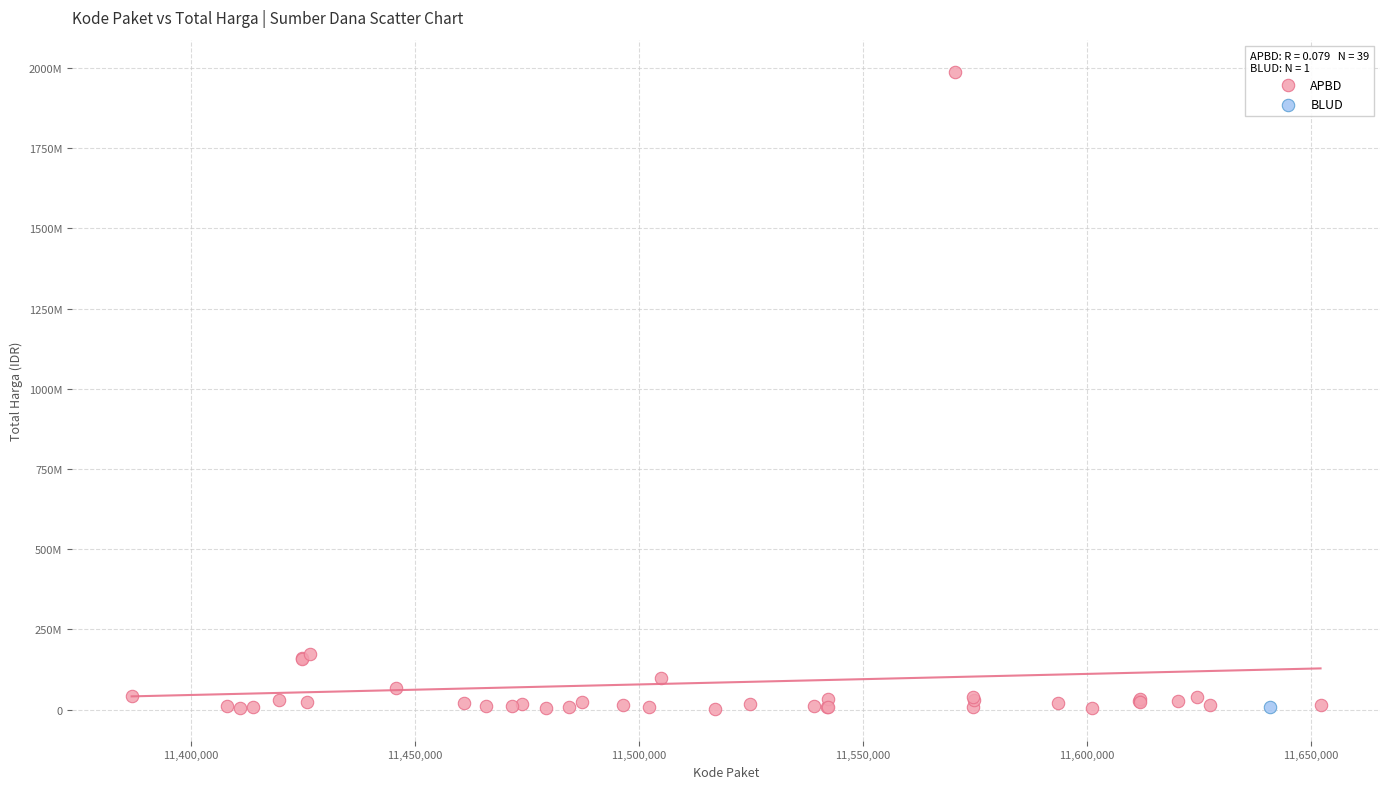

What are all the series names shown in the legend?

APBD, BLUD